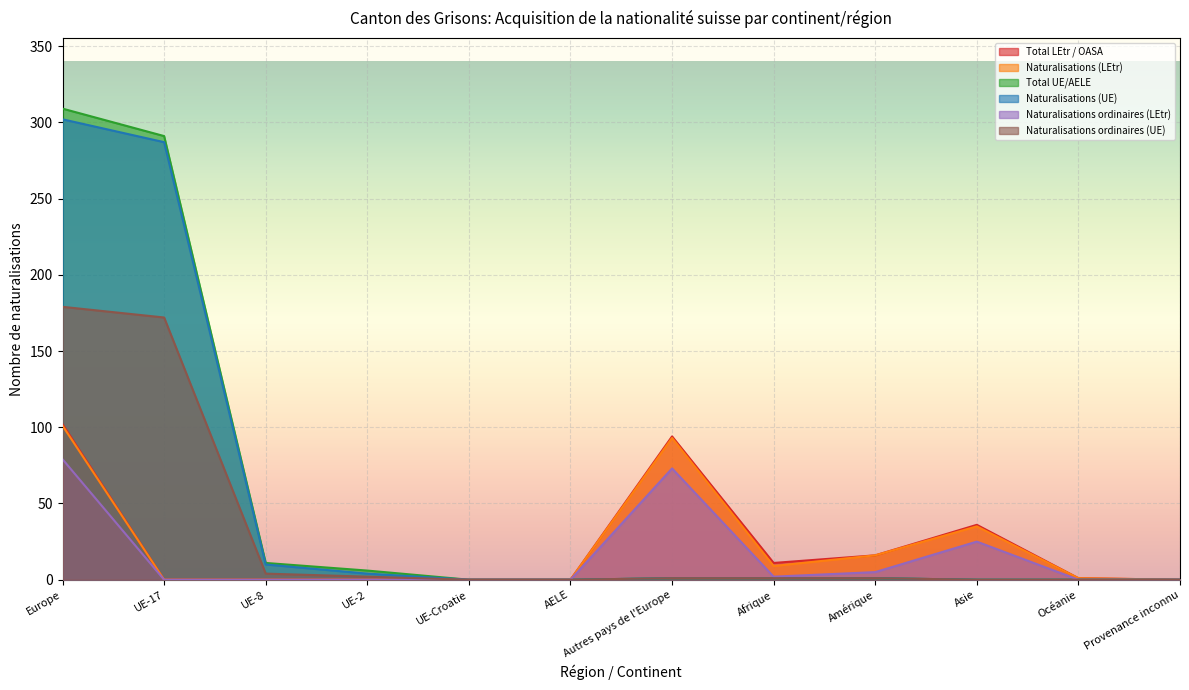

What is the sum of all Naturalisations ordinaires (LEtr) values?

184